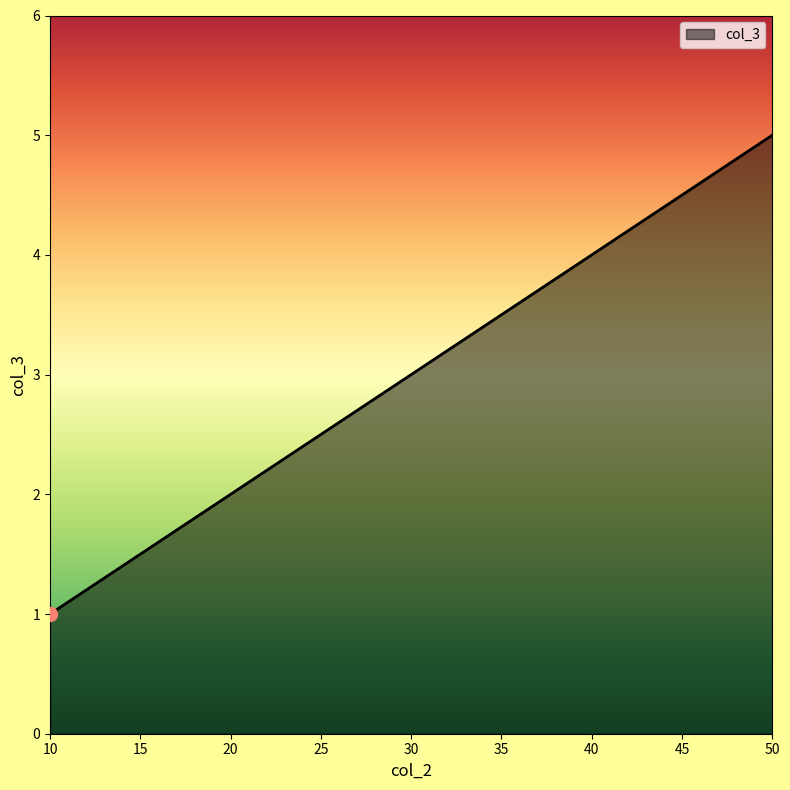

The chart shows a value of 5 at 50. True or false?

True